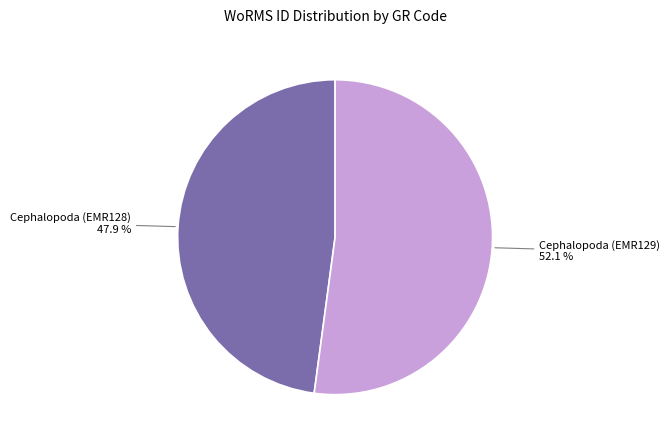

Which slice is the smallest?

Cephalopoda (EMR128)